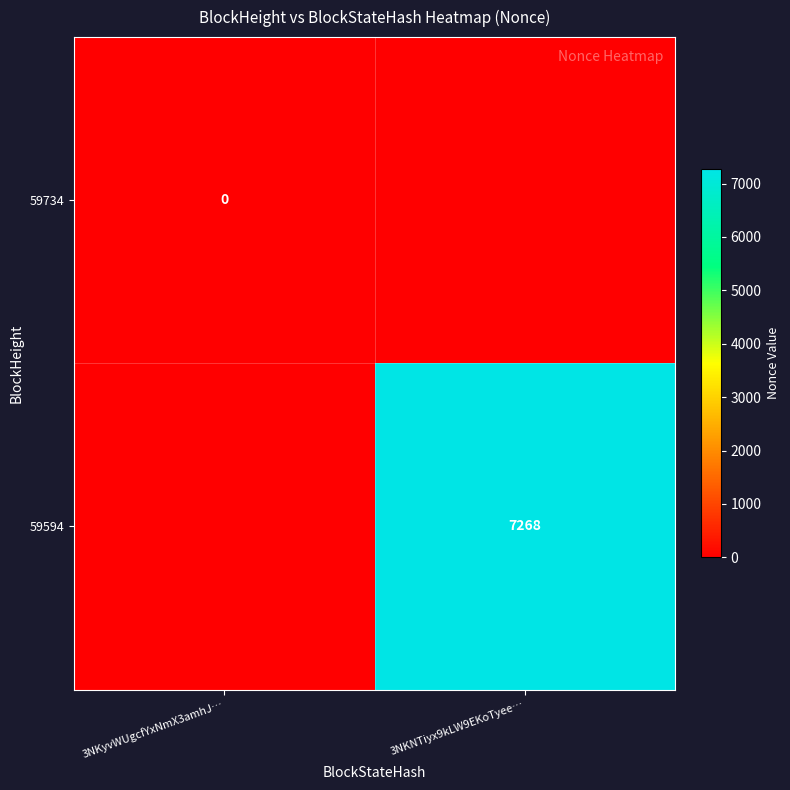

What is the maximum value shown in the chart?

7268